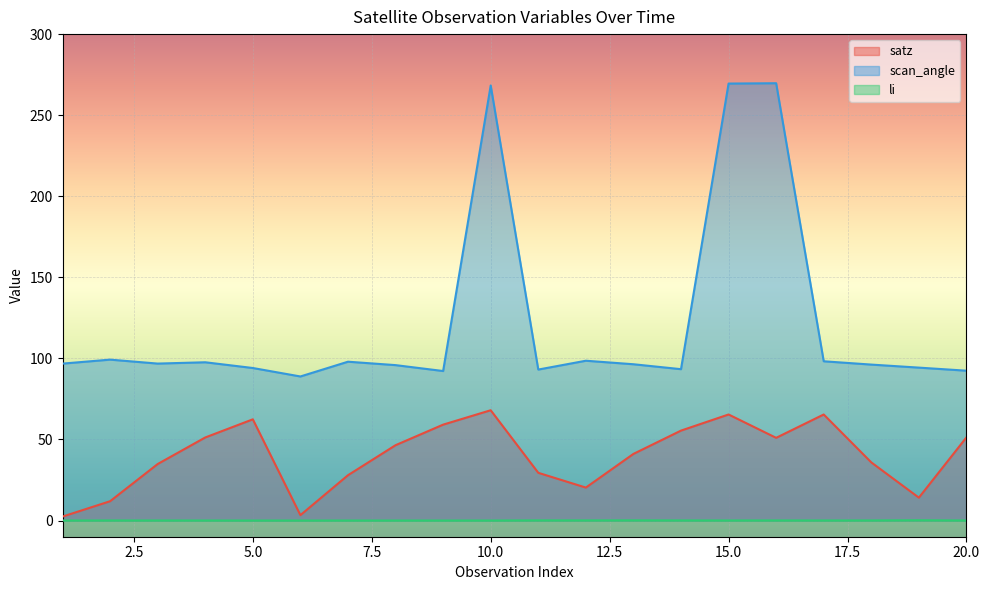

Rank the series by their average value, from highest to lowest.

scan_angle, satz, li